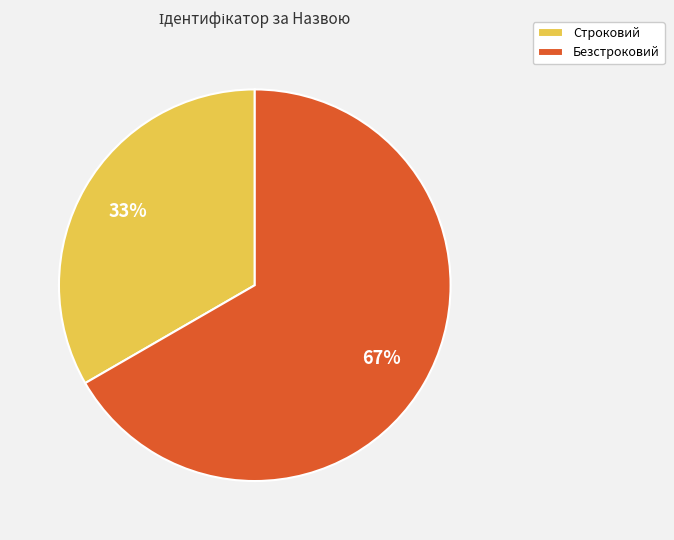

How many segments does this pie chart have?

2